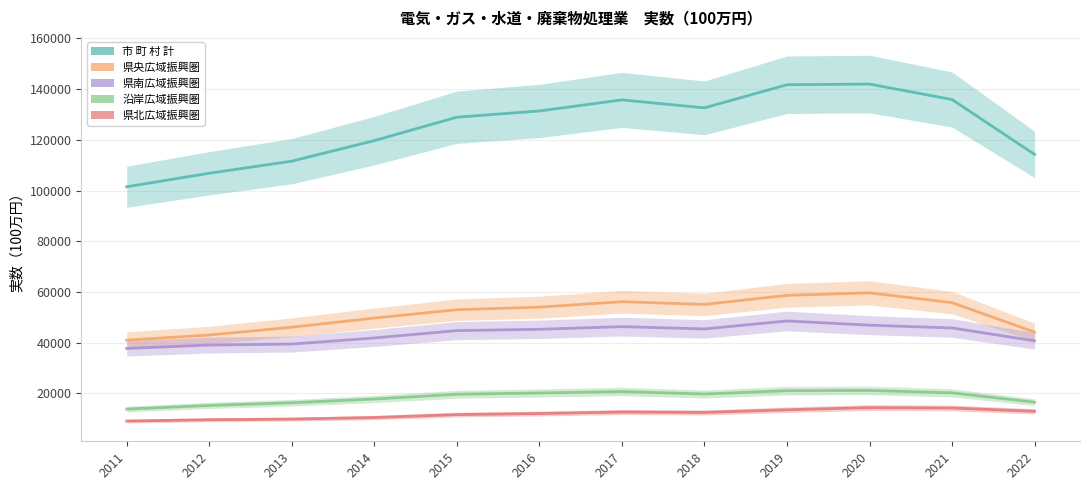

Reading left to right, transcribe all the data shown in this chart.

市 町 村 計: 2011=101483	2012=106825	2013=111597	2014=119693	2015=128942	2016=131399	2017=135771	2018=132625	2019=141751	2020=142015	2021=135909	2022=114250
県央広域振興圏: 2011=40962	2012=43007	2013=46070	2014=49683	2015=52983	2016=53995	2017=56135	2018=55061	2019=58660	2020=59636	2021=55763	2022=44139
県南広域振興圏: 2011=37699	2012=39033	2013=39432	2014=41825	2015=44738	2016=45251	2017=46313	2018=45396	2019=48547	2020=46881	2021=45779	2022=40703
沿岸広域振興圏: 2011=13777	2012=15212	2013=16273	2014=17747	2015=19624	2016=20134	2017=20706	2018=19719	2019=21044	2020=21137	2021=20169	2022=16498
県北広域振興圏: 2011=9045	2012=9574	2013=9822	2014=10438	2015=11598	2016=12019	2017=12617	2018=12450	2019=13501	2020=14360	2021=14198	2022=12910